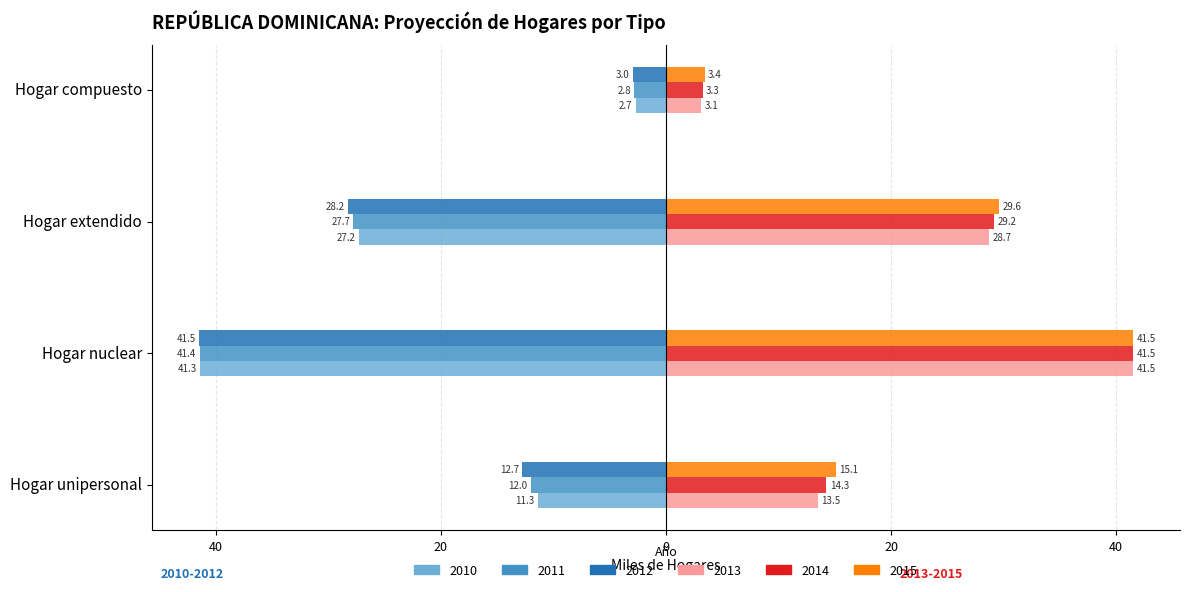

Which category has the highest value in the 2011 series?

Hogar compuesto